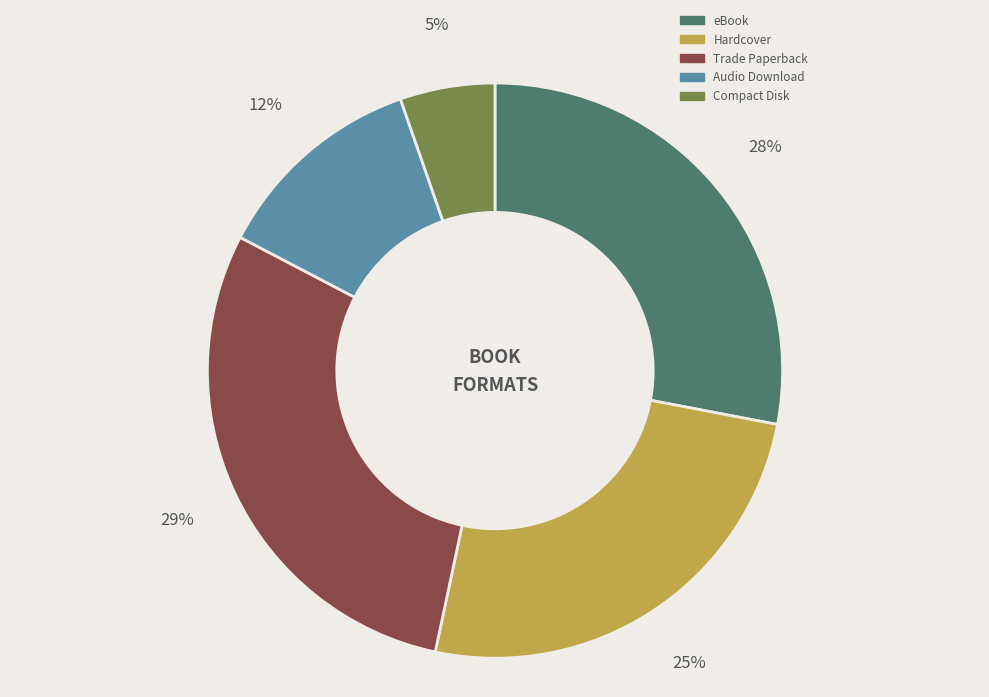

Is it true that Trade Paperback is 37% of the pie?

False